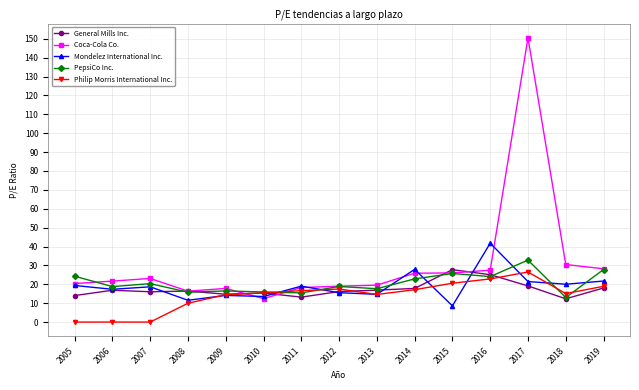

Which category has the highest value in the General Mills Inc. series?

2015